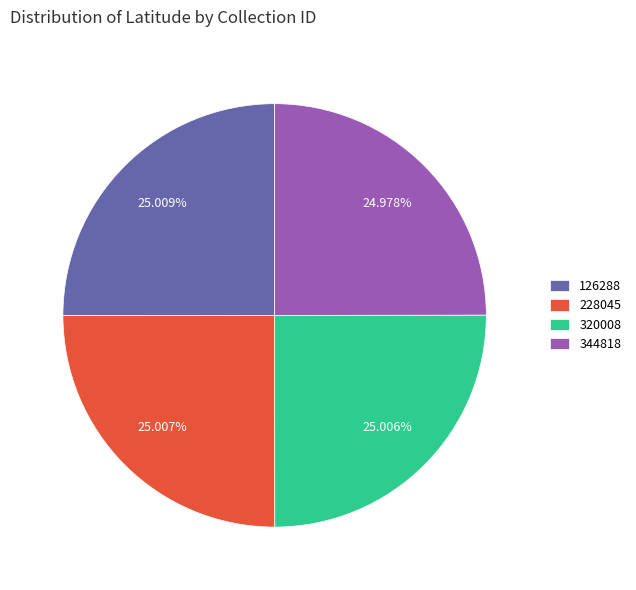

What portion of the pie excludes 228045?

75.0%